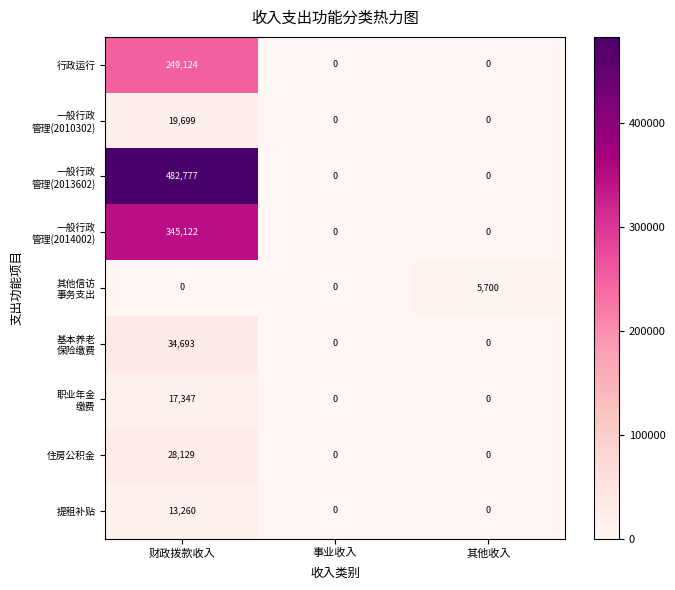

How many distinct data groups are displayed?

9